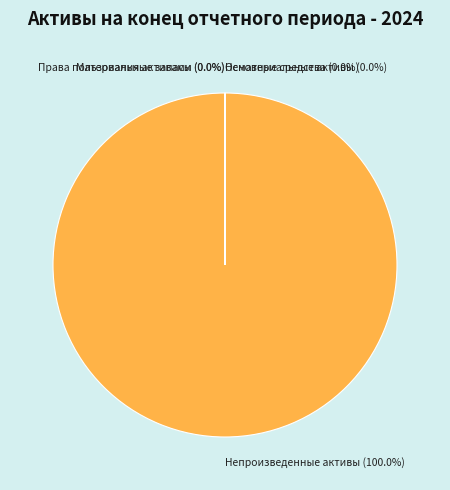

Is there a majority slice in this chart?

Yes